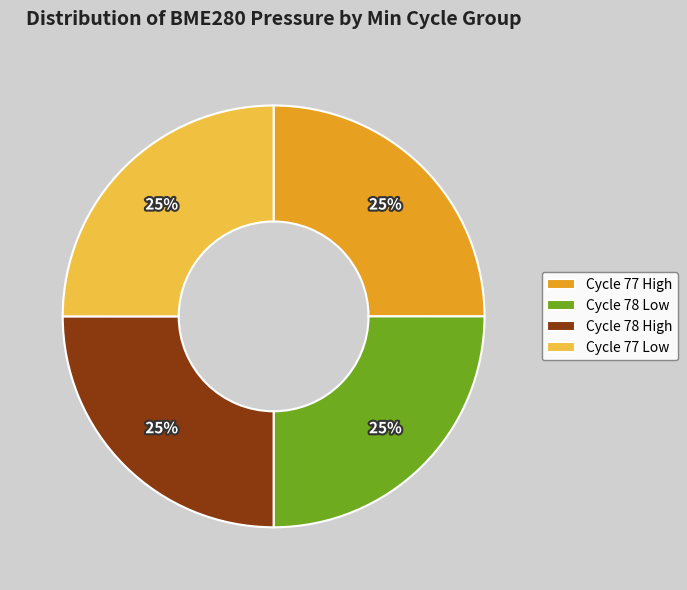

To the nearest percent, what percentage of the pie is Cycle 77 High?

25%